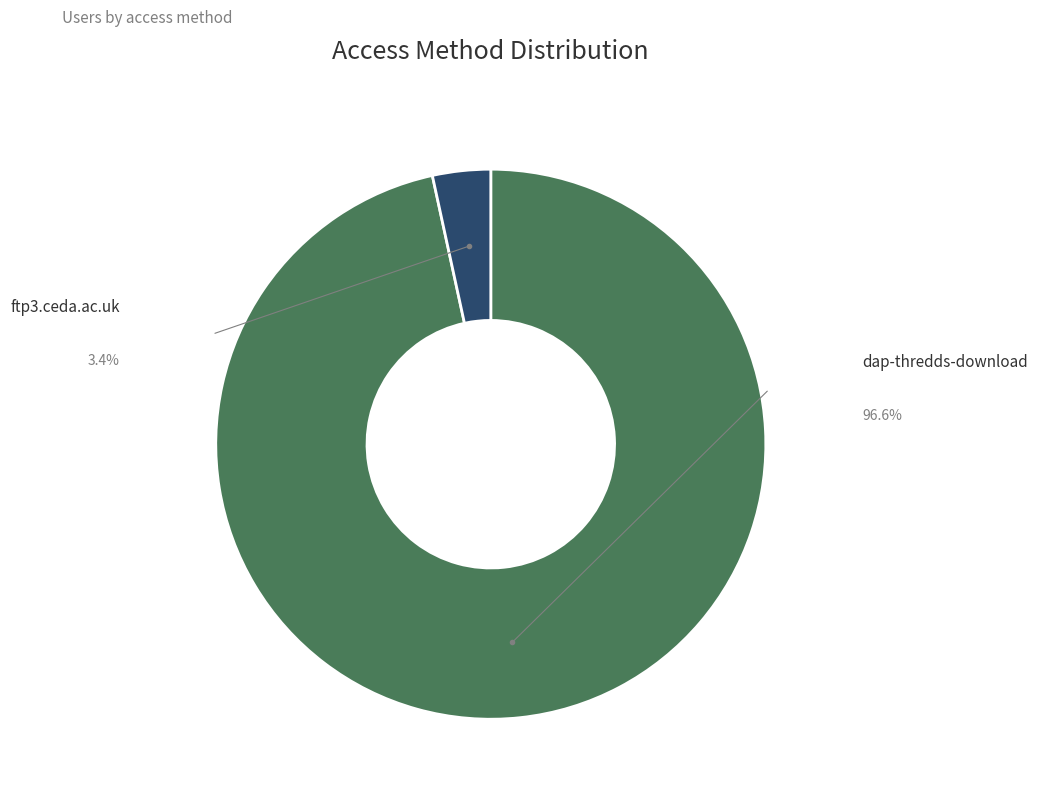

How many slices are in this pie chart?

2